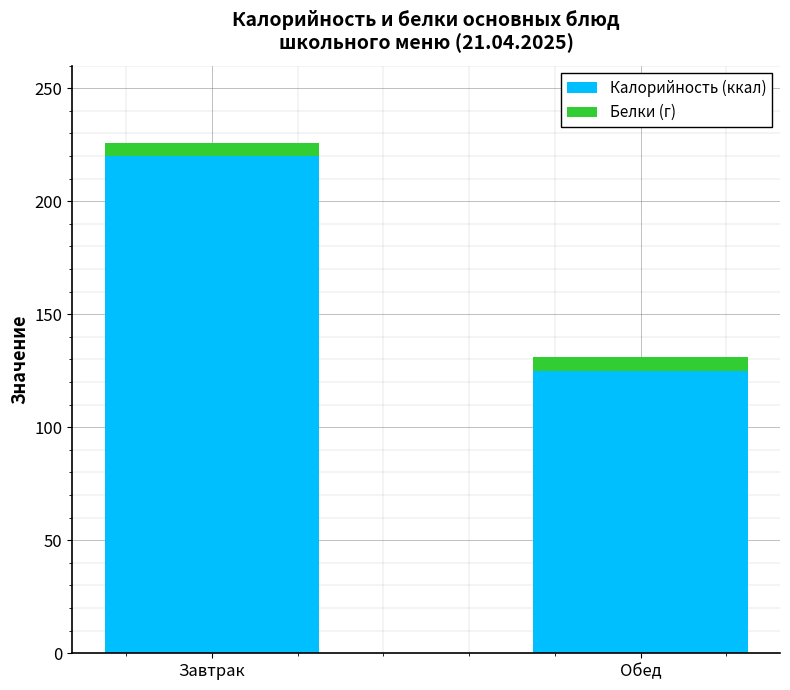

How many series are shown in this chart?

2